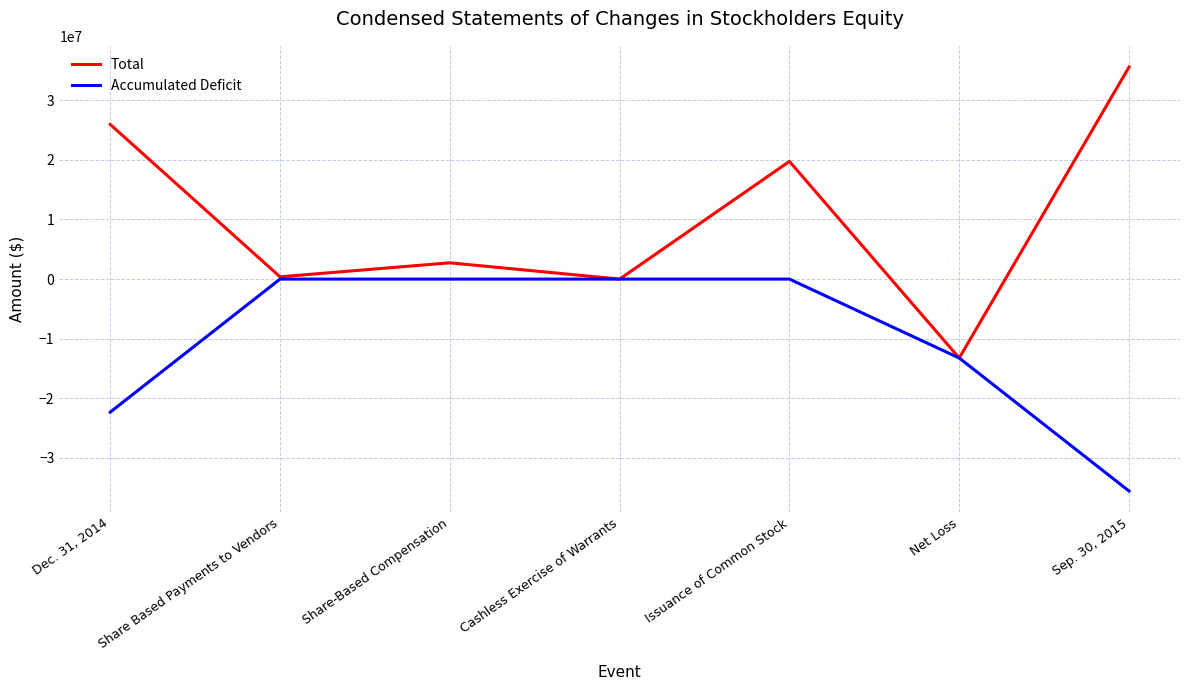

List the series in order of their overall mean, lowest first.

Accumulated Deficit, Total